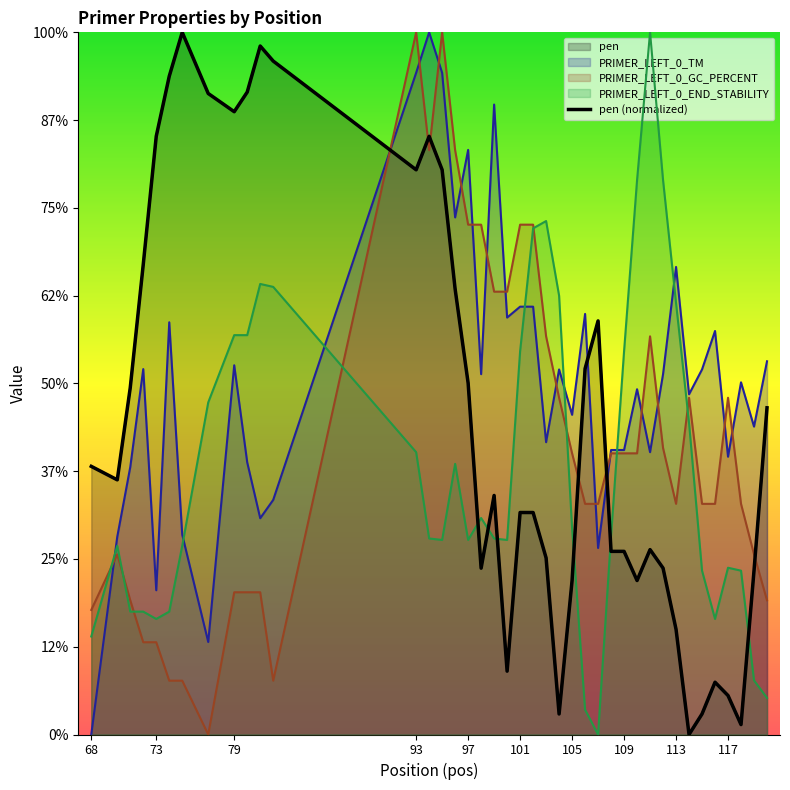

What is the difference between the maximum and minimum values?

8.0